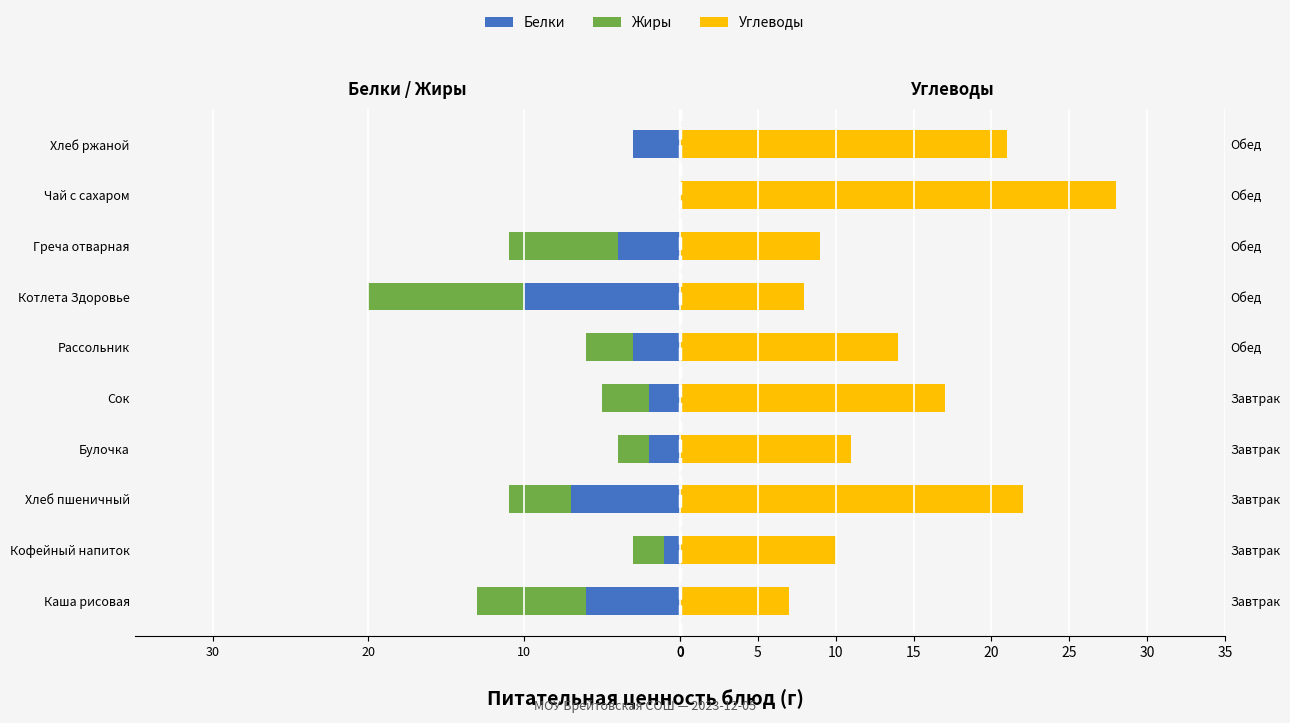

Which series has the widest spread of values?

Углеводы